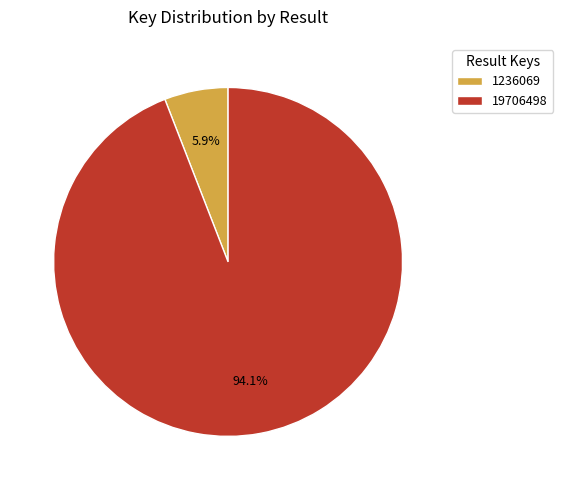

Do 19706498 and 1236069 together represent more than half of the pie?

Yes